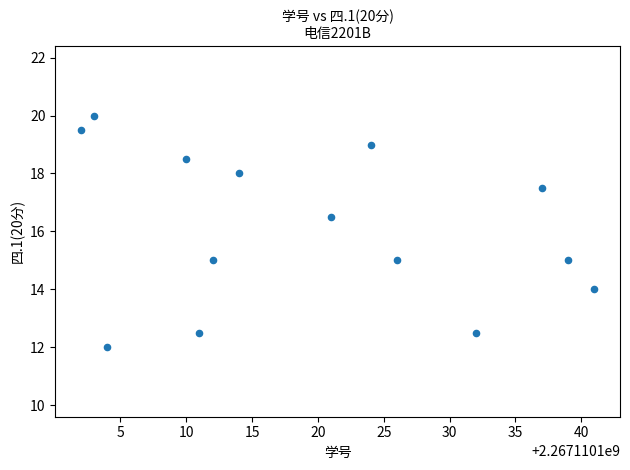

What is the range of X values (max minus min)?

39.0